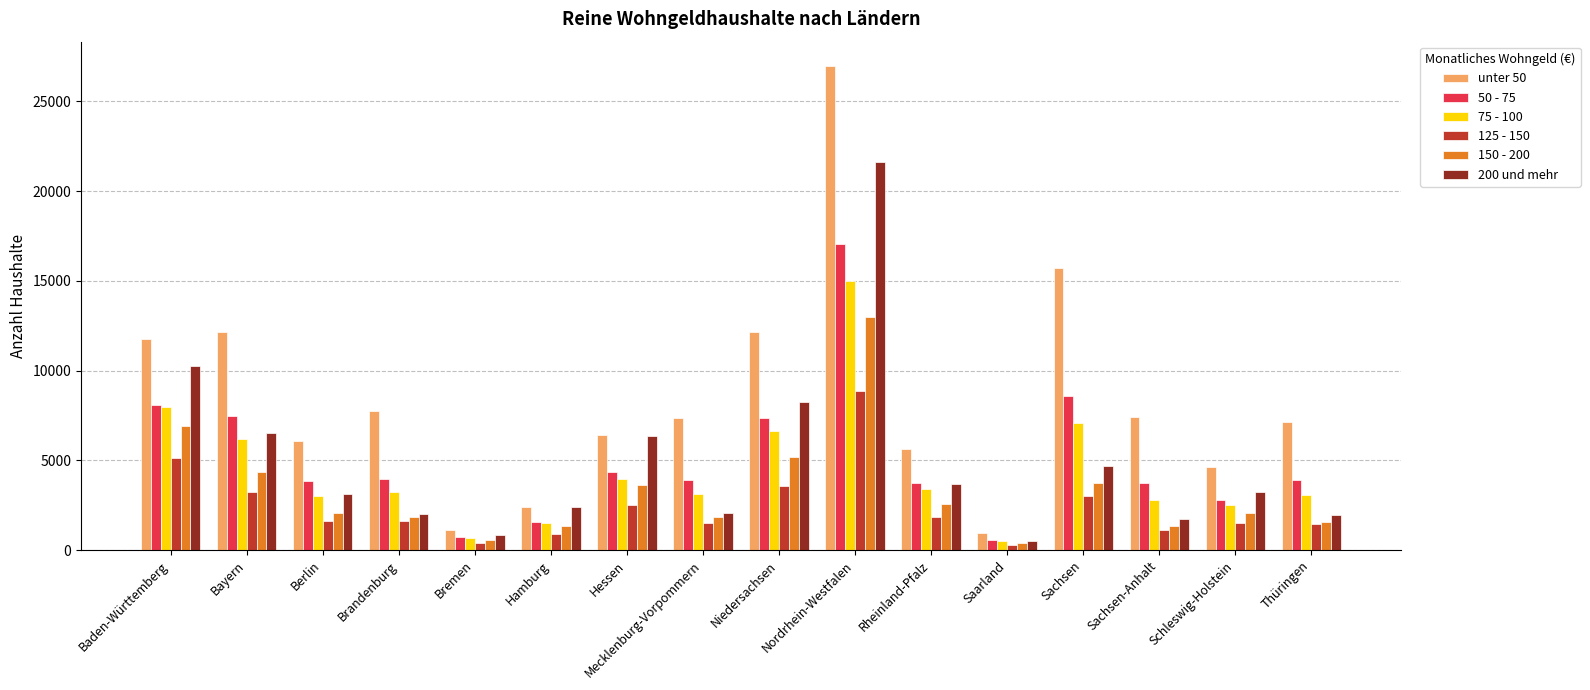

How many bars are there in total?

96